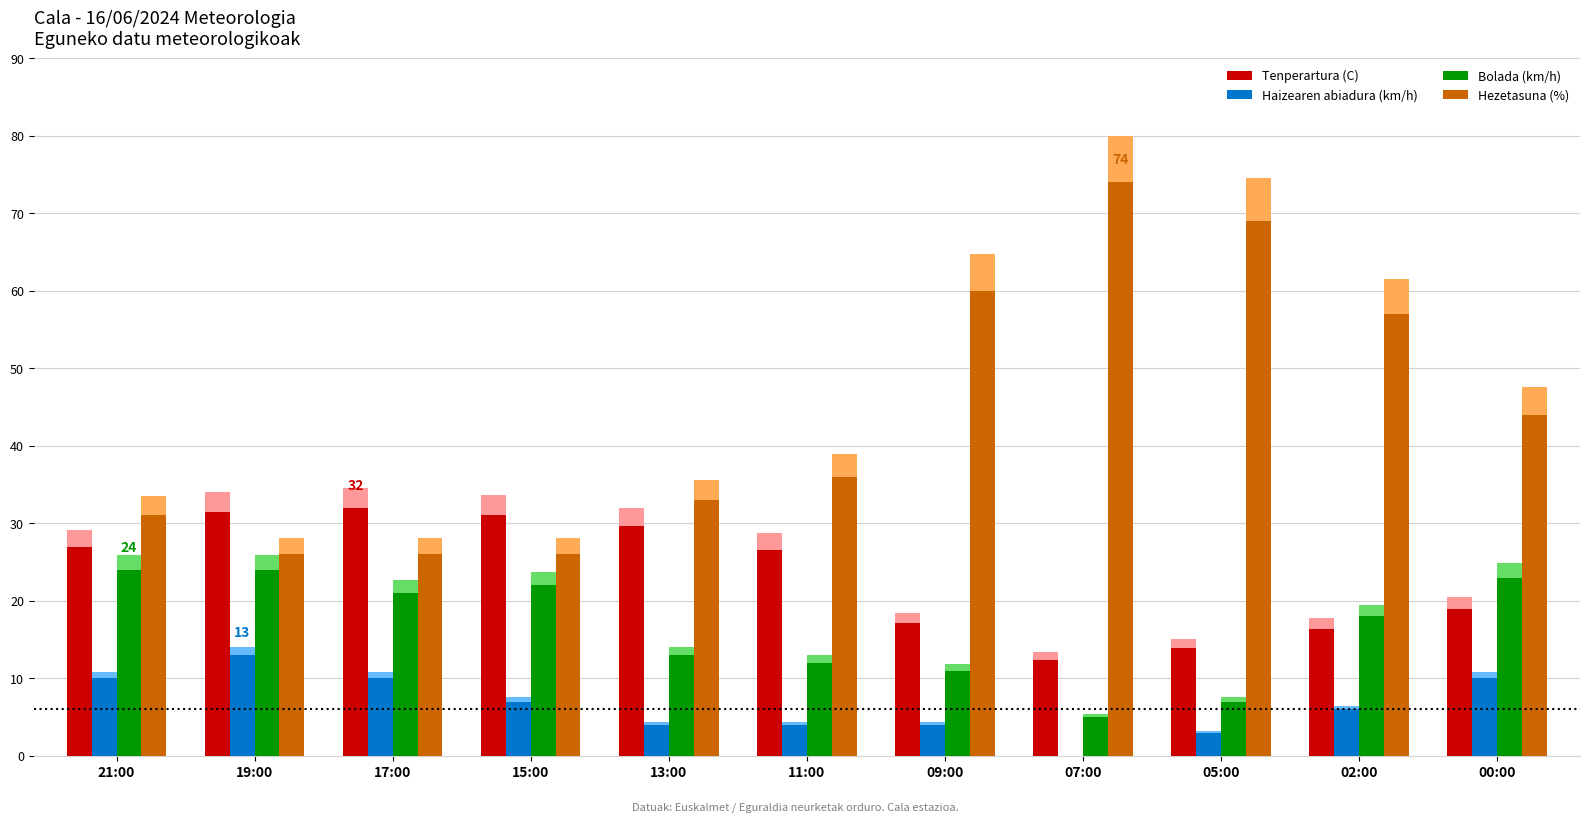

Which series has the largest total across all categories?

Hezetasuna (%)